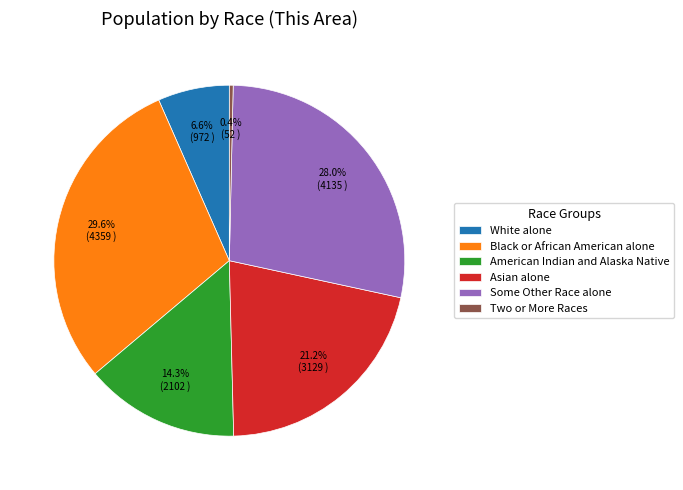

To the nearest percent, what percentage of the pie is Black or African American alone?

30%